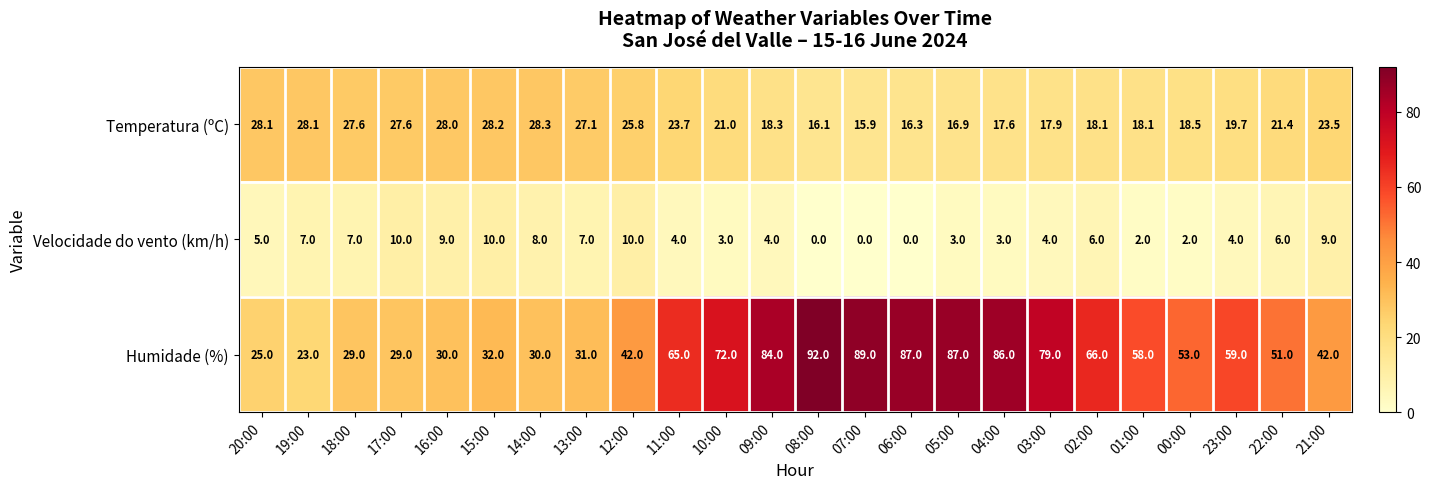

What is the sum of the Temperatura (ºC) values at 00:00 and 17:00?

46.1